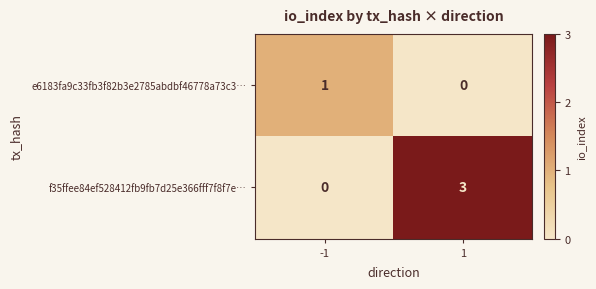

What is the maximum value for f35ffee84ef528412fb9fb7d25e366fff7f8f7e…?

3